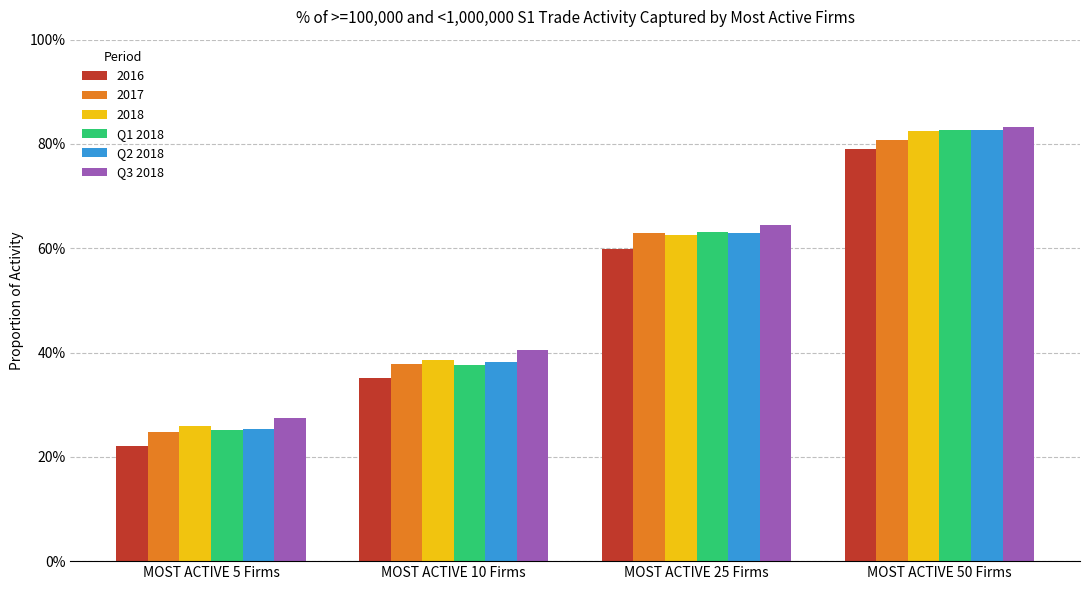

Does the chart contain any negative values?

No